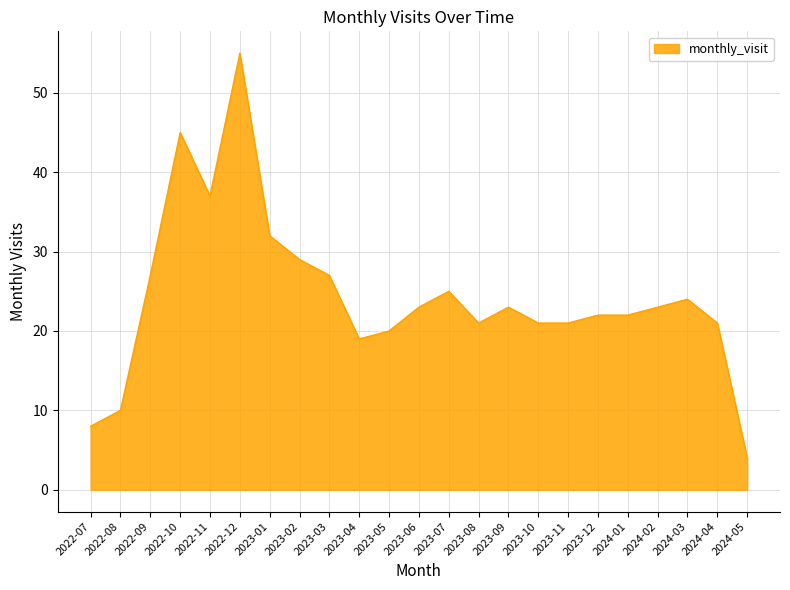

Which label corresponds to the smallest value in the chart?

2024-05